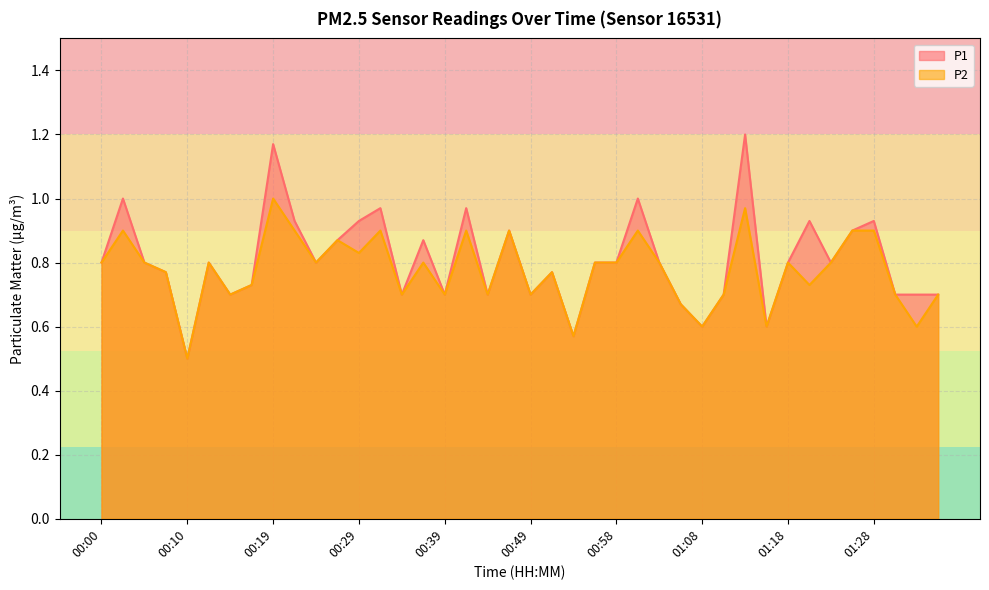

Reading left to right, extract all data points from this chart.

P1: 0.8	1.0	0.8	0.8	0.5	0.8	0.7	0.7	1.2	0.9	0.8	0.9	0.9	1.0	0.7	0.9	0.7	1.0	0.7	0.9	0.7	0.8	0.6	0.8	0.8	1.0	0.8	0.7	0.6	0.7	1.2	0.6	0.8	0.9	0.8	0.9	0.9	0.7	0.7	0.7
P2: 0.8	0.9	0.8	0.8	0.5	0.8	0.7	0.7	1.0	0.9	0.8	0.9	0.8	0.9	0.7	0.8	0.7	0.9	0.7	0.9	0.7	0.8	0.6	0.8	0.8	0.9	0.8	0.7	0.6	0.7	1.0	0.6	0.8	0.7	0.8	0.9	0.9	0.7	0.6	0.7